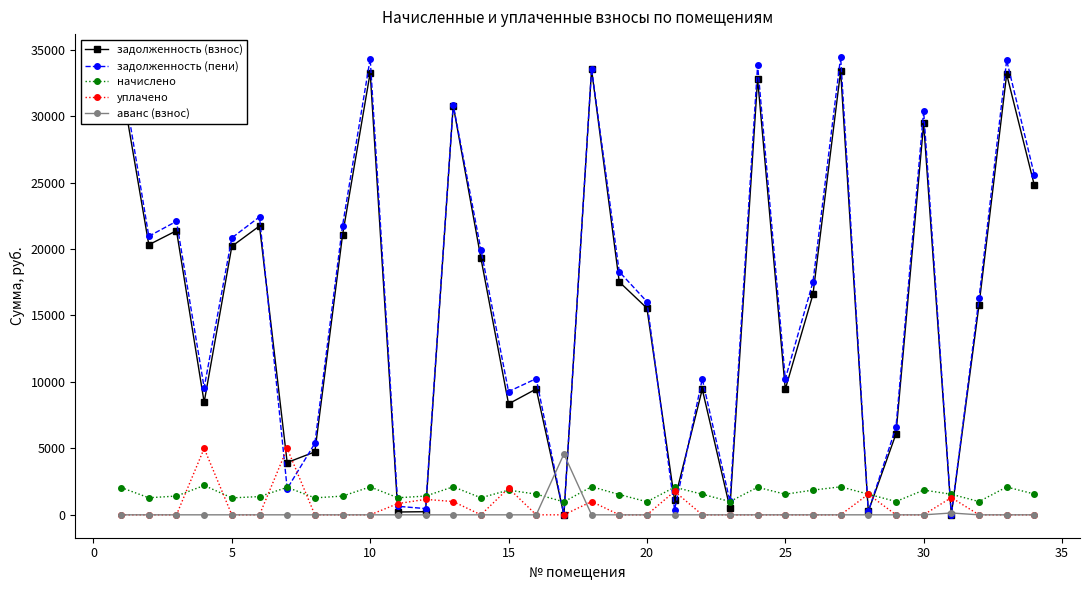

What is the value of the задолженность (взнос) point at the 24th from the left?

32805.2